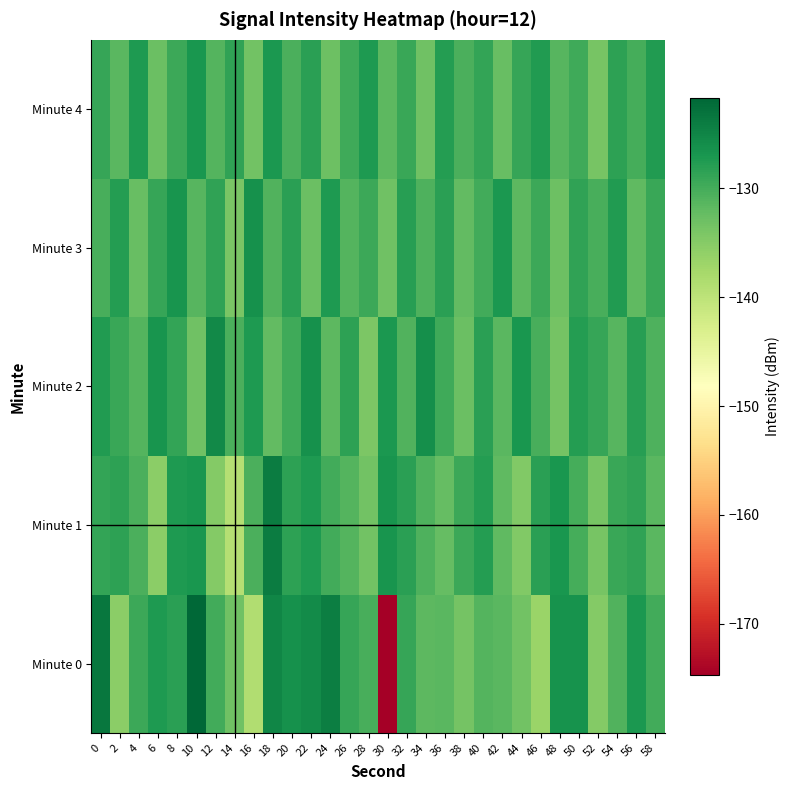

What is the spread (max minus min) of values at 6?

8.7